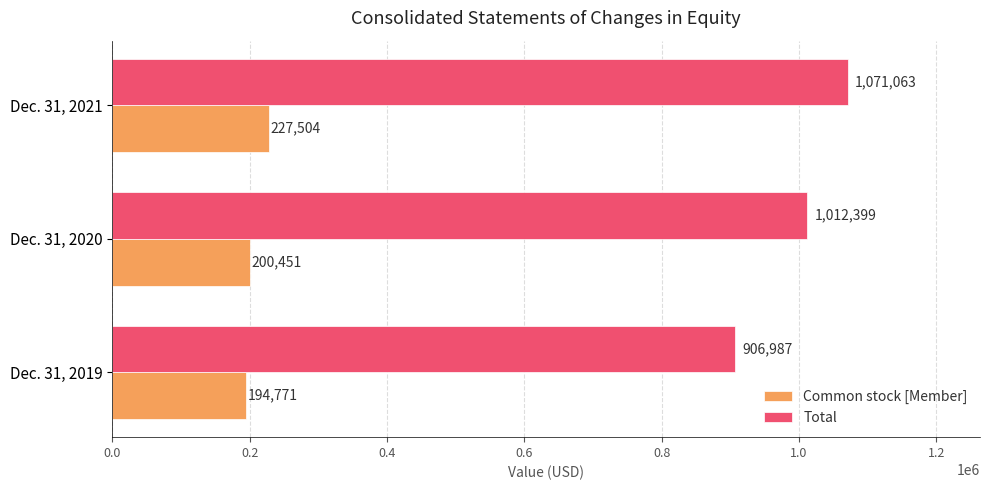

The Common stock [Member] series shows 200451 at Dec. 31, 2020. True or false?

True